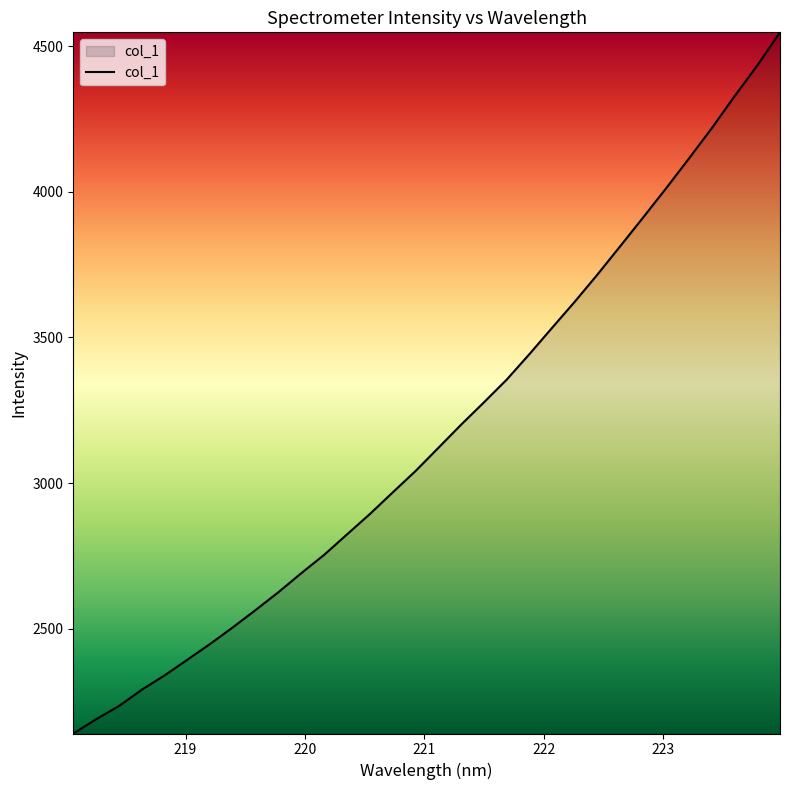

True or false: the data has more than 1 interior local peaks.

False